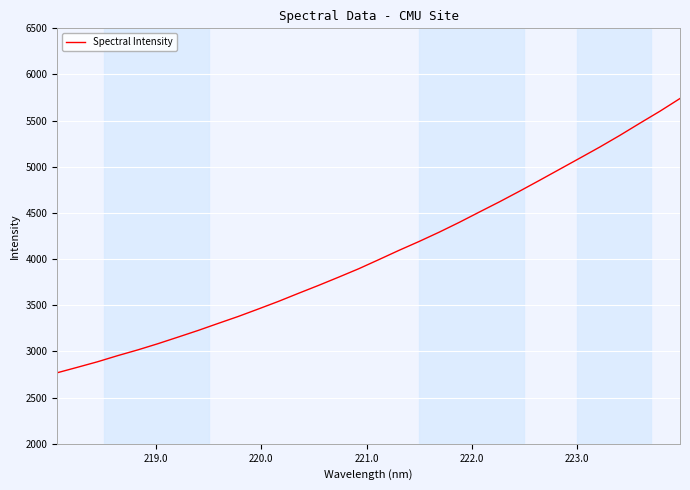

What is the smallest value displayed?

2769.6